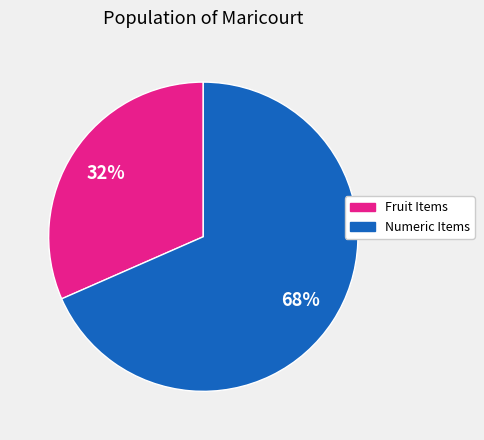

Rank the categories by value from lowest to highest.

Fruit Items, Numeric Items